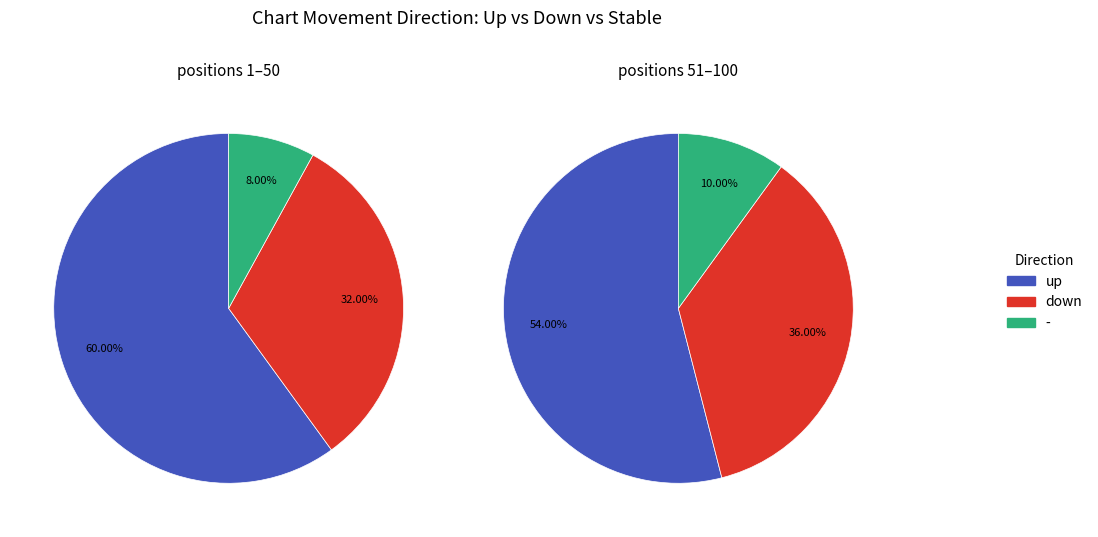

What percentage is NOT represented by down?

66.0%